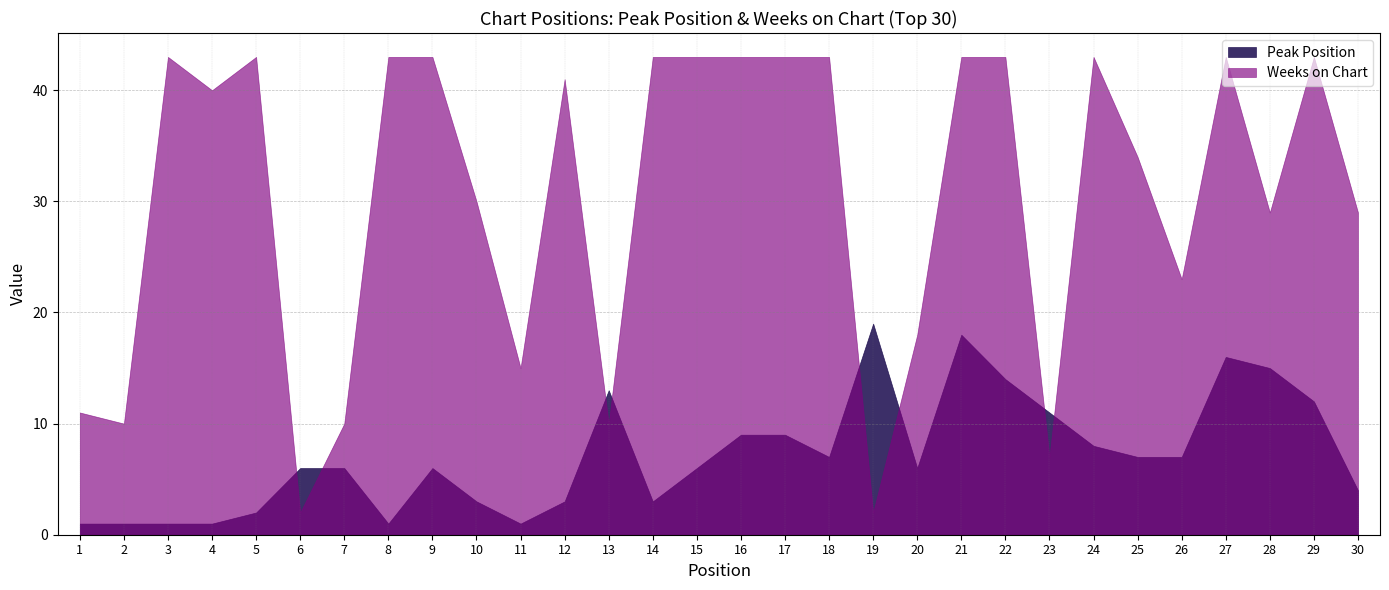

How many data points does each series have?

30